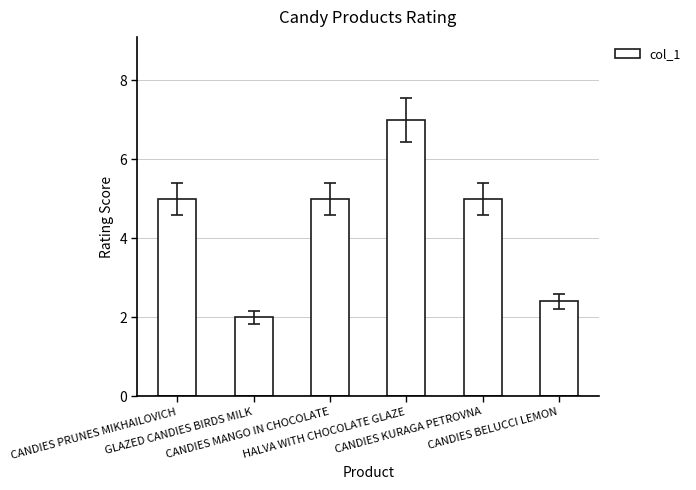

What is the change in value from CANDIES PRUNES MIKHAILOVICH to GLAZED CANDIES BIRDS MILK?

-3.0